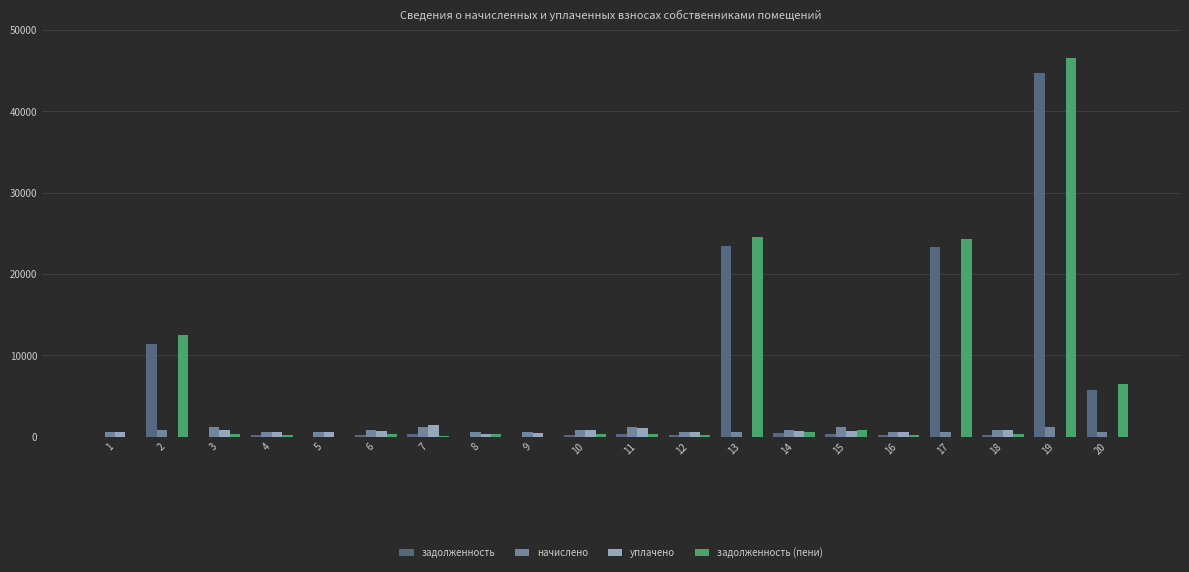

Is it true that начислено equals 598.7 at 1?

True